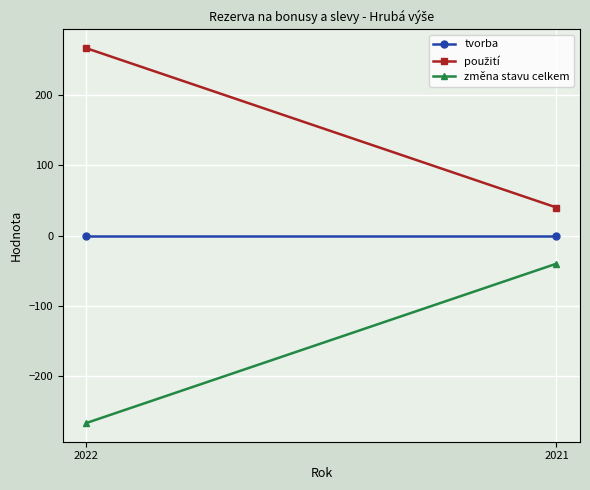

Rank the categories by použití value from highest to lowest.

2022, 2021